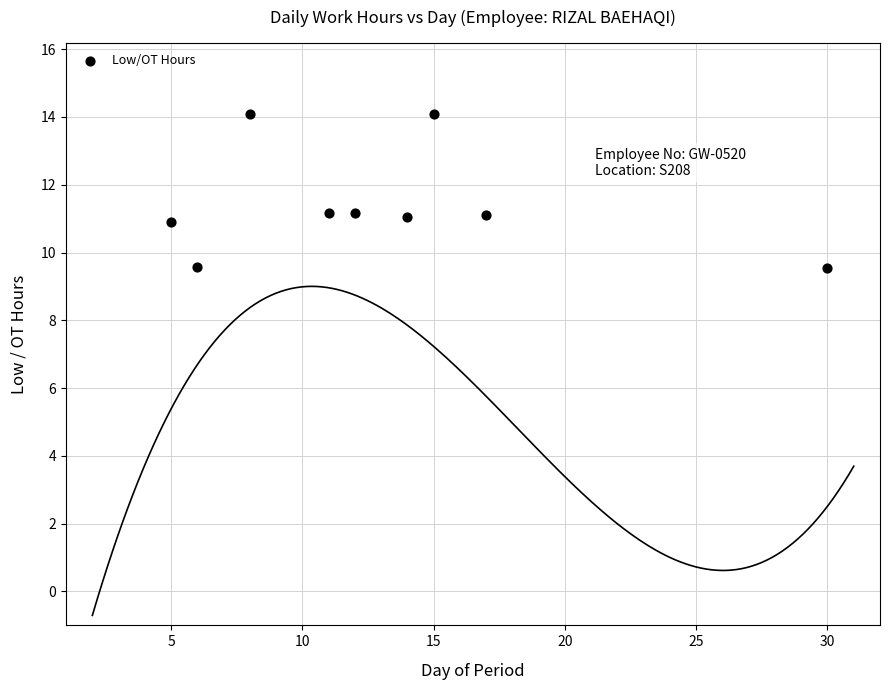

What is the average Y value?

11.4